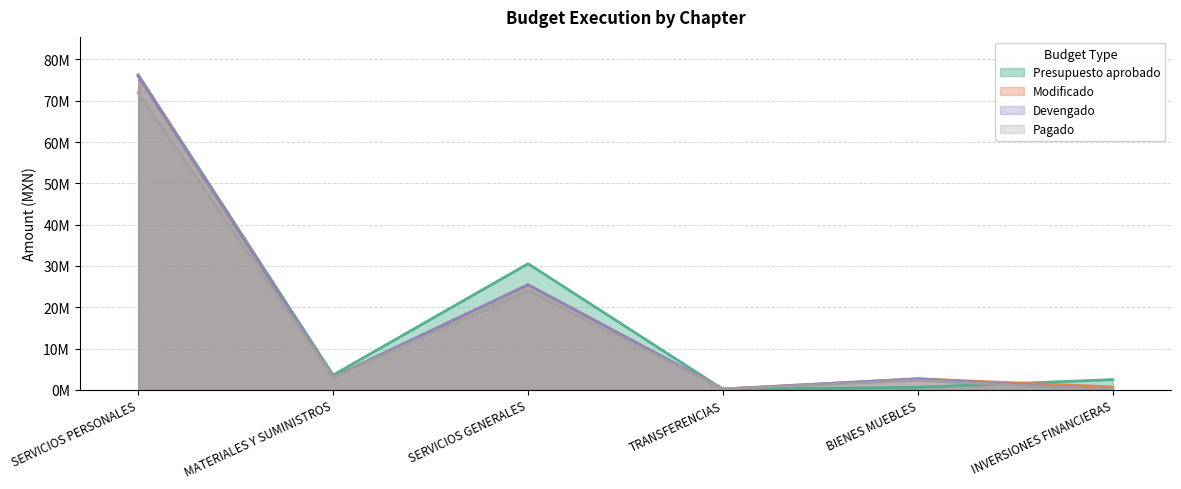

What is the spread (max minus min) of values at TRANSFERENCIAS?

74697.6